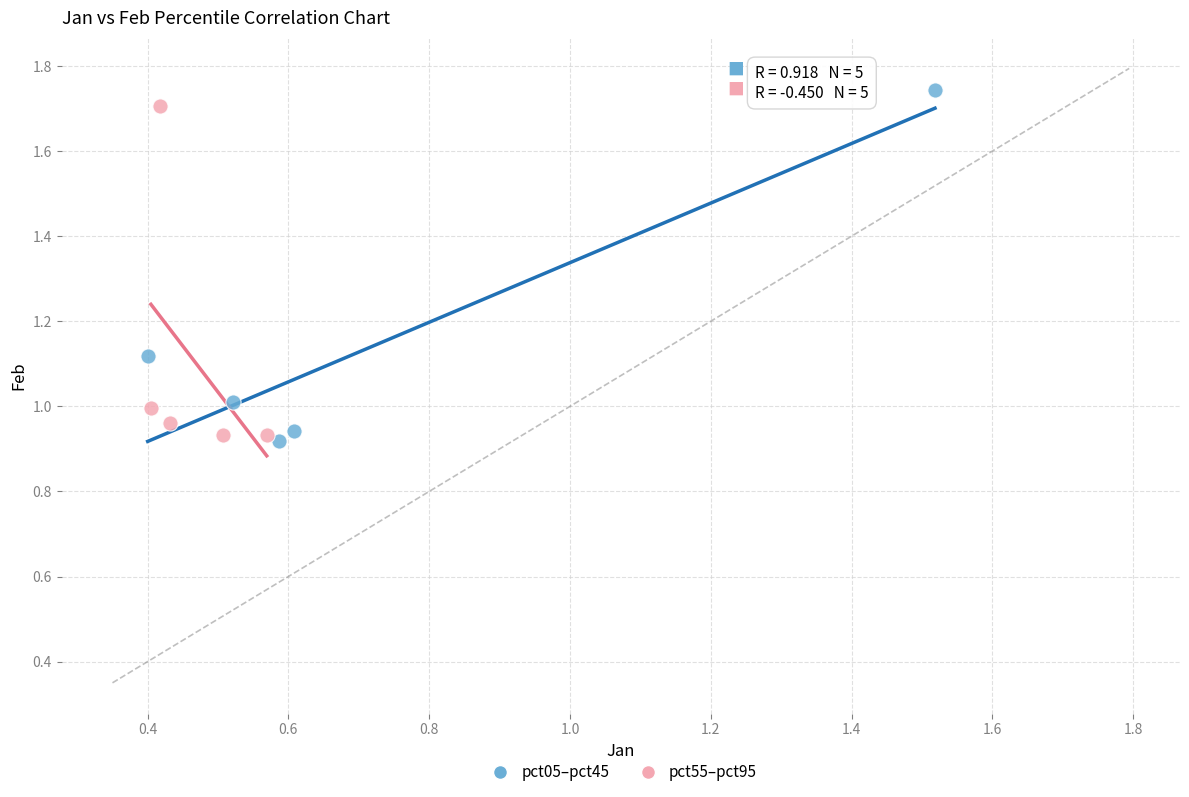

Which series has the widest spread of Y values?

pct05–pct45